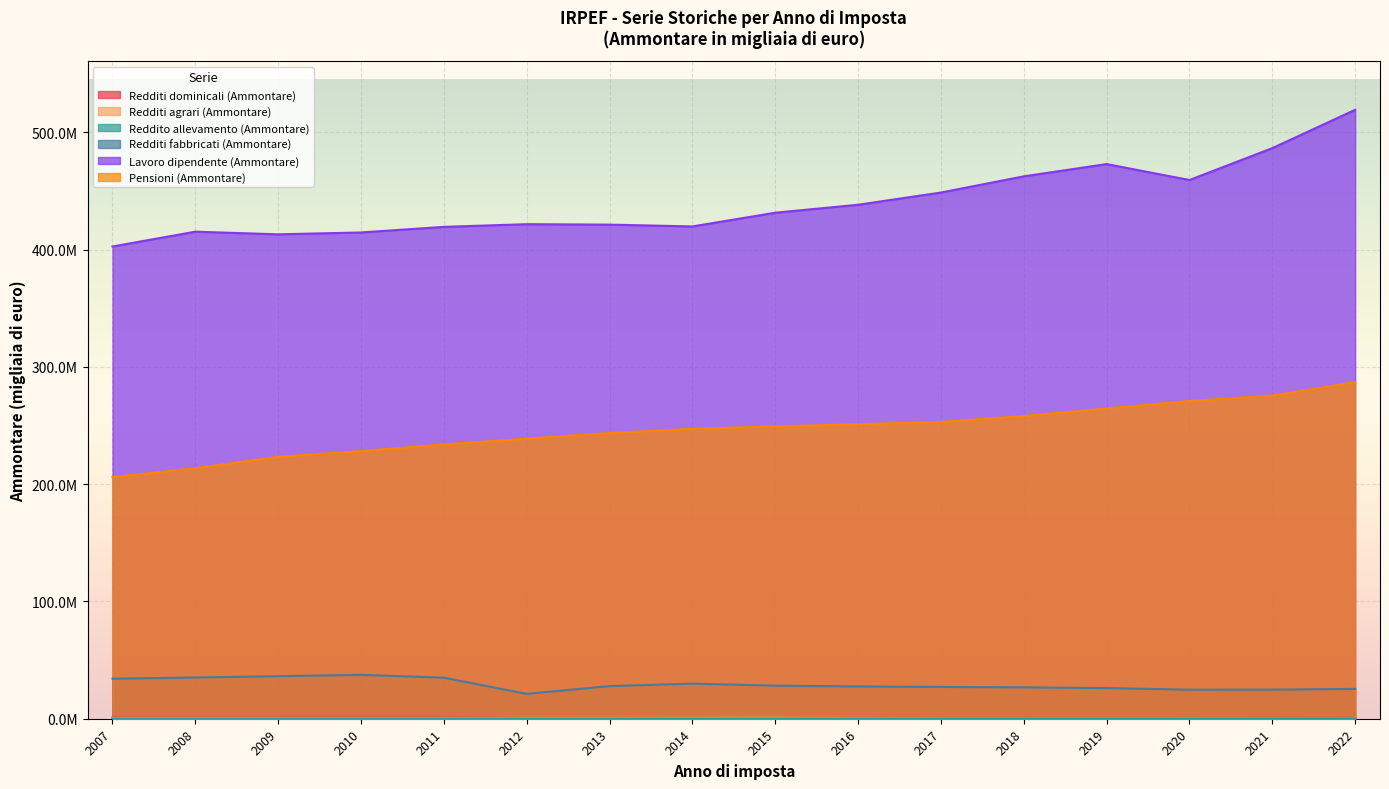

Rank the series at 2015 from lowest to highest value.

Reddito allevamento (Ammontare), Redditi dominicali (Ammontare), Redditi agrari (Ammontare), Redditi fabbricati (Ammontare), Pensioni (Ammontare), Lavoro dipendente (Ammontare)